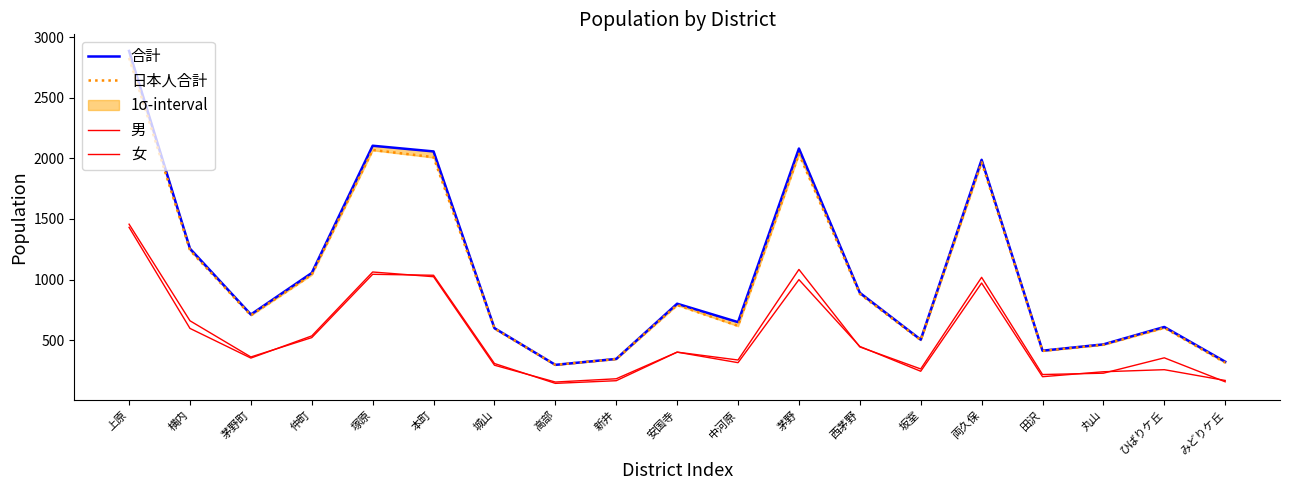

What is the difference between the maximum and minimum values in the 女 series?

1278